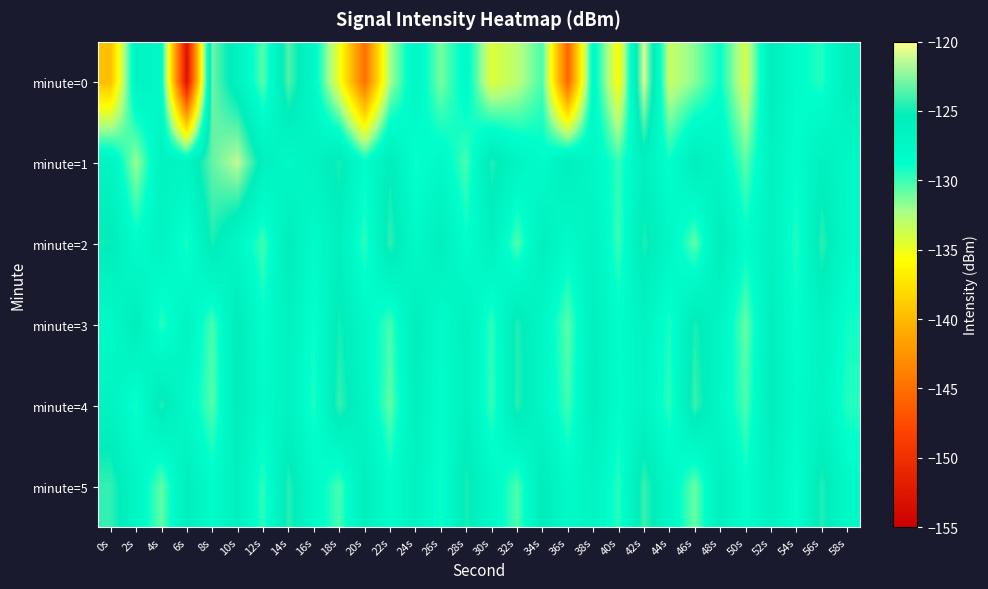

Reading left to right, list all the values displayed in this chart.

minute=0: 0s=-139.7	2s=-126.5	4s=-127.9	6s=-153.0	8s=-123.0	10s=-126.4	12s=-130.6	14s=-123.7	16s=-127.7	18s=-135.0	20s=-145.0	22s=-132.2	24s=-127.1	26s=-131.3	28s=-127.9	30s=-134.4	32s=-132.9	34s=-130.2	36s=-145.8	38s=-127.7	40s=-135.8	42s=-120.8	44s=-133.3	46s=-131.5	48s=-128.8	50s=-133.9	52s=-125.4	54s=-128.4	56s=-129.5	58s=-125.7
minute=1: 0s=-126.7	2s=-131.9	4s=-126.4	6s=-126.9	8s=-123.3	10s=-121.4	12s=-126.1	14s=-127.8	16s=-126.6	18s=-124.8	20s=-128.5	22s=-125.3	24s=-129.1	26s=-127.8	28s=-130.2	30s=-124.6	32s=-126.9	34s=-128.3	36s=-125.7	38s=-127.4	40s=-129.8	42s=-126.1	44s=-128.9	46s=-125.5	48s=-127.2	50s=-130.6	52s=-126.4	54s=-128.7	56s=-125.9	58s=-127.6
minute=2: 0s=-125.1	2s=-128.4	4s=-126.7	6s=-129.3	8s=-124.8	10s=-127.5	12s=-130.1	14s=-125.4	16s=-128.2	18s=-126.0	20s=-129.7	22s=-124.3	24s=-127.9	26s=-125.6	28s=-128.8	30s=-126.2	32s=-130.4	34s=-125.8	36s=-128.1	38s=-126.5	40s=-129.9	42s=-124.7	44s=-127.3	46s=-130.7	48s=-125.2	50s=-128.6	52s=-126.3	54s=-129.5	56s=-124.4	58s=-127.7
minute=3: 0s=-128.0	2s=-125.3	4s=-129.6	6s=-126.8	8s=-130.3	10s=-125.1	12s=-128.7	14s=-126.2	16s=-129.0	18s=-124.9	20s=-127.6	22s=-130.2	24s=-125.5	26s=-128.3	28s=-126.1	30s=-129.8	32s=-124.6	34s=-127.4	36s=-130.6	38s=-125.9	40s=-128.5	42s=-126.7	44s=-129.3	46s=-124.8	48s=-127.1	50s=-130.8	52s=-125.7	54s=-128.9	56s=-126.4	58s=-129.1
minute=4: 0s=-126.5	2s=-129.2	4s=-124.7	6s=-127.8	8s=-130.5	10s=-125.3	12s=-128.1	14s=-126.6	16s=-129.4	18s=-124.2	20s=-127.0	22s=-130.7	24s=-125.8	26s=-128.6	28s=-126.1	30s=-129.9	32s=-124.5	34s=-127.3	36s=-130.1	38s=-125.6	40s=-128.4	42s=-126.9	44s=-129.7	46s=-124.1	48s=-127.5	50s=-130.3	52s=-125.4	54s=-128.2	56s=-126.7	58s=-129.5
minute=5: 0s=-124.3	2s=-127.1	4s=-130.8	6s=-125.6	8s=-128.4	10s=-126.0	12s=-129.7	14s=-124.5	16s=-127.9	18s=-130.2	20s=-125.7	22s=-128.5	24s=-126.3	26s=-129.1	28s=-124.8	30s=-127.6	32s=-130.4	34s=-125.2	36s=-128.0	38s=-126.8	40s=-129.6	42s=-124.1	44s=-127.4	46s=-130.9	48s=-125.9	50s=-128.7	52s=-126.2	54s=-129.0	56s=-124.6	58s=-127.8